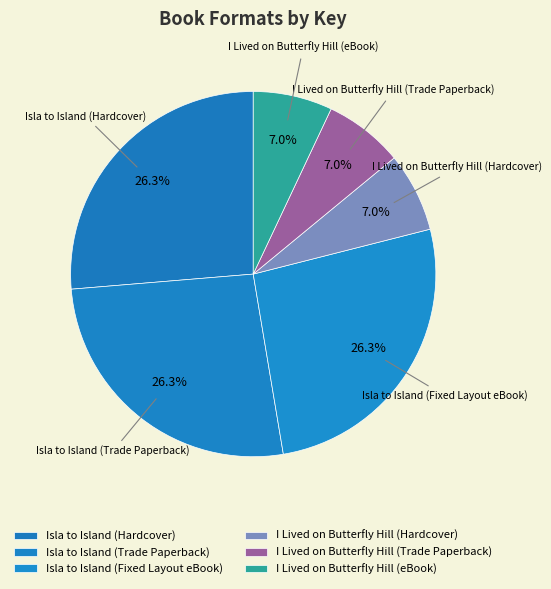

How many segments does this pie chart have?

6